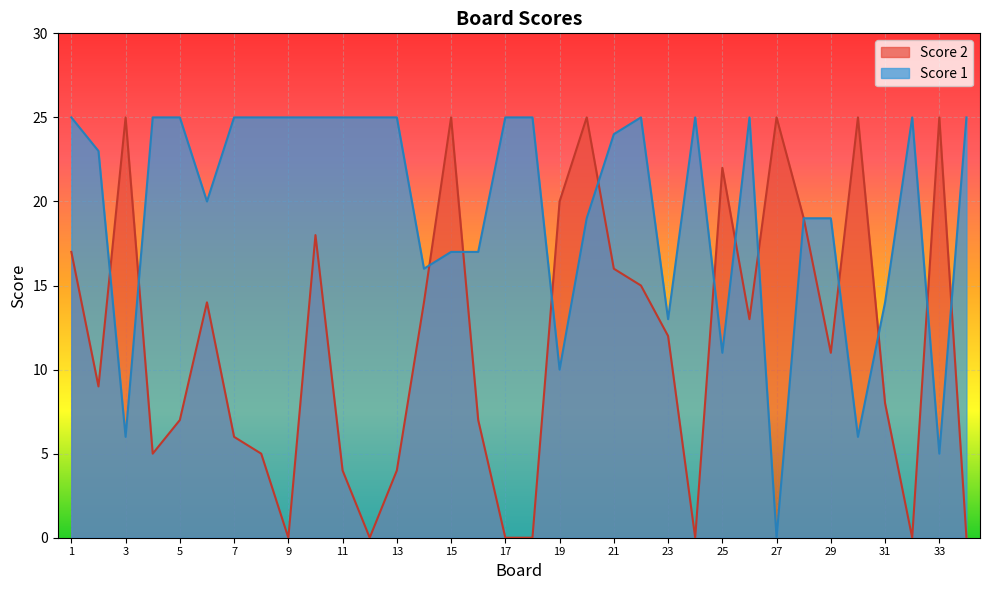

Between 32 and 31, which is larger?

32